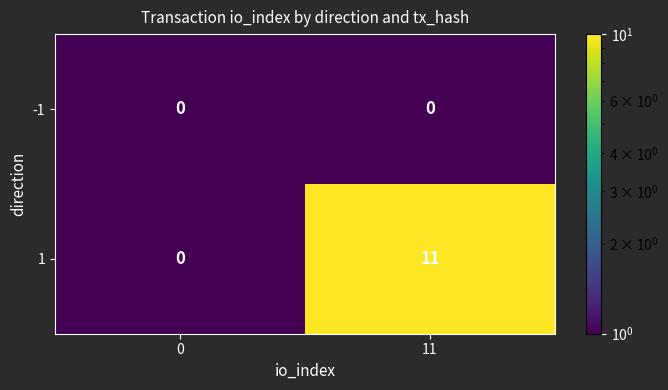

At how many categories does at least one series exceed 4?

1